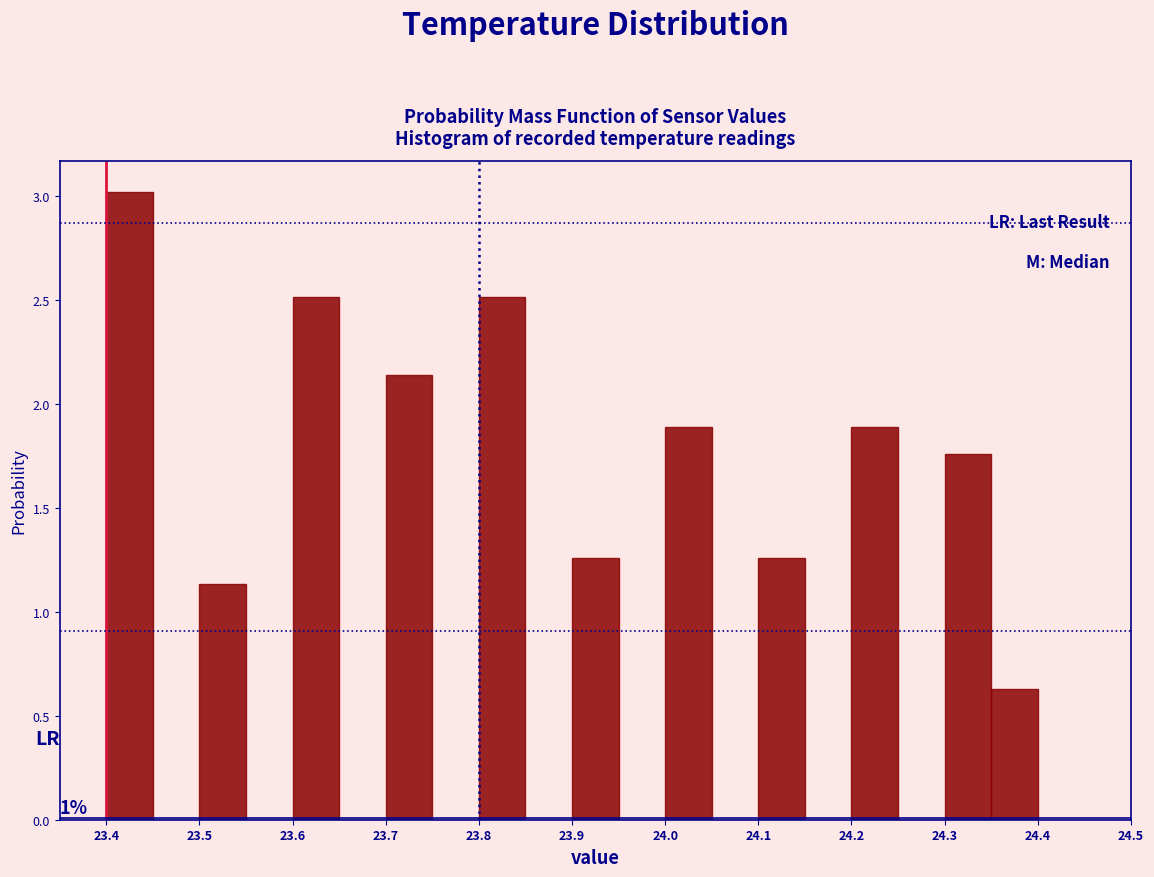

Which range on the x-axis has the tallest bar?

23.40 to 23.45